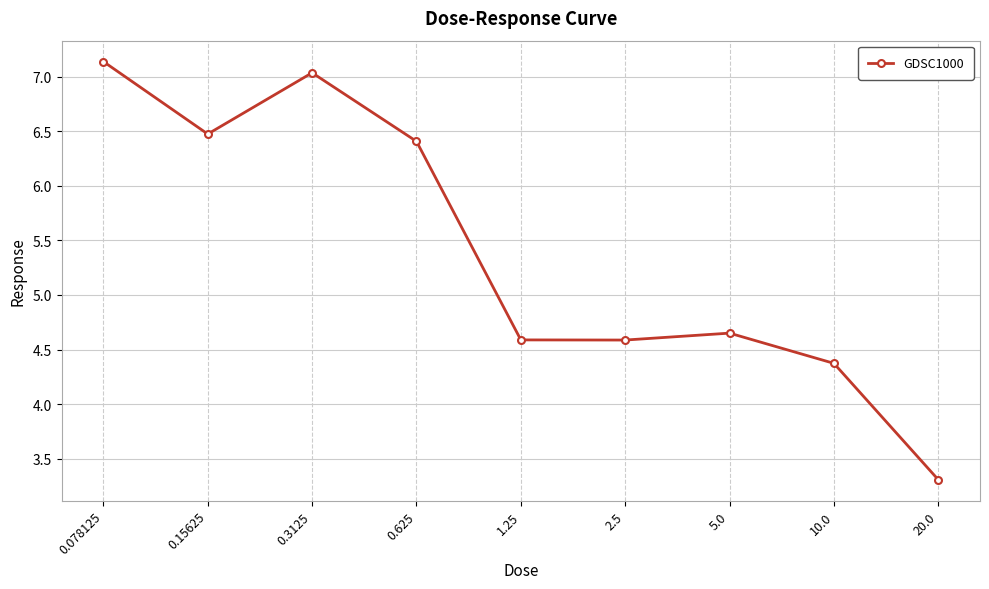

Read the value at 10.0.

4.4